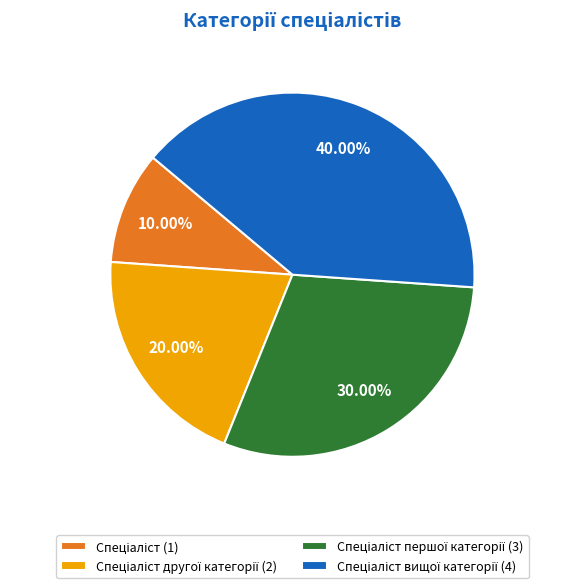

How many slices are in this pie chart?

4